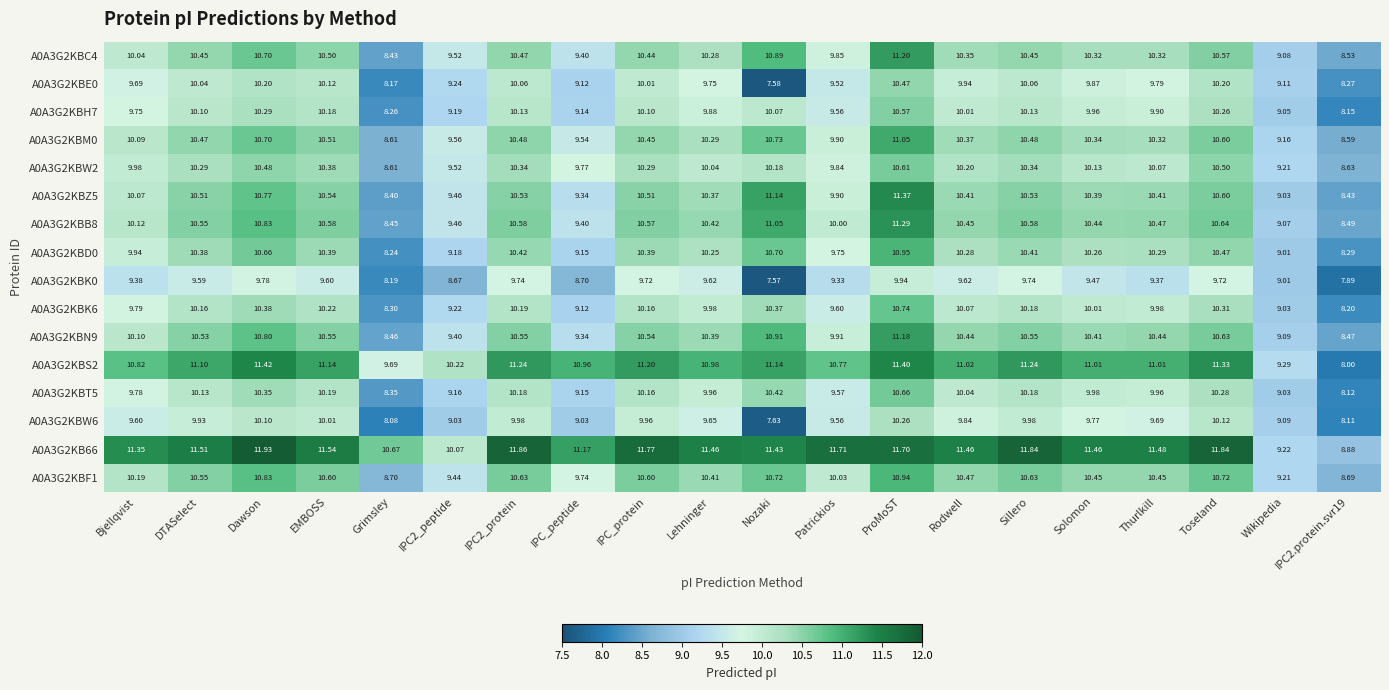

Where is A0A3G2KBD0 nearest to the value 9?

Wikipedia